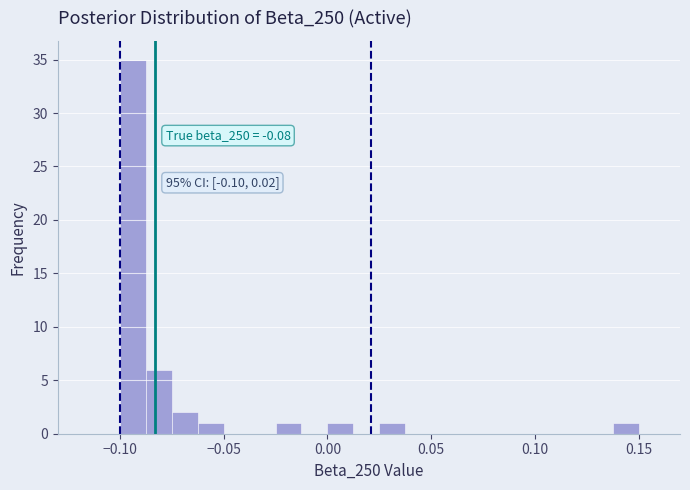

Read against the x-axis, roughly where is the centre of the tallest bar?

-0.095